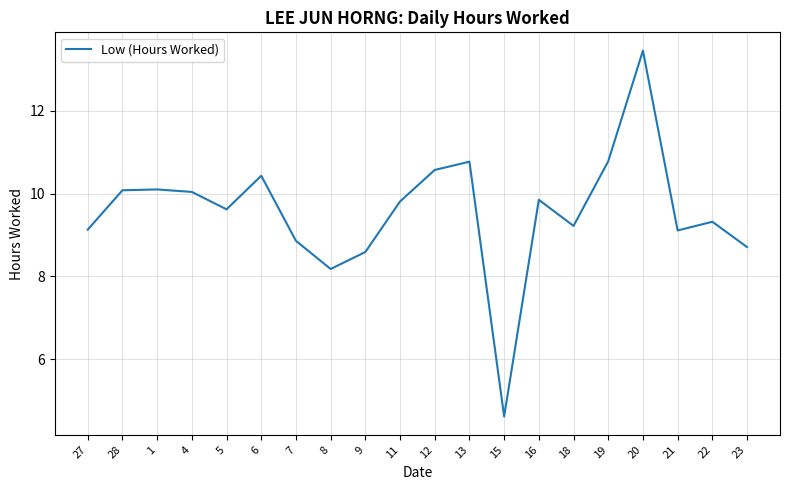

How many values exceed 9?

15